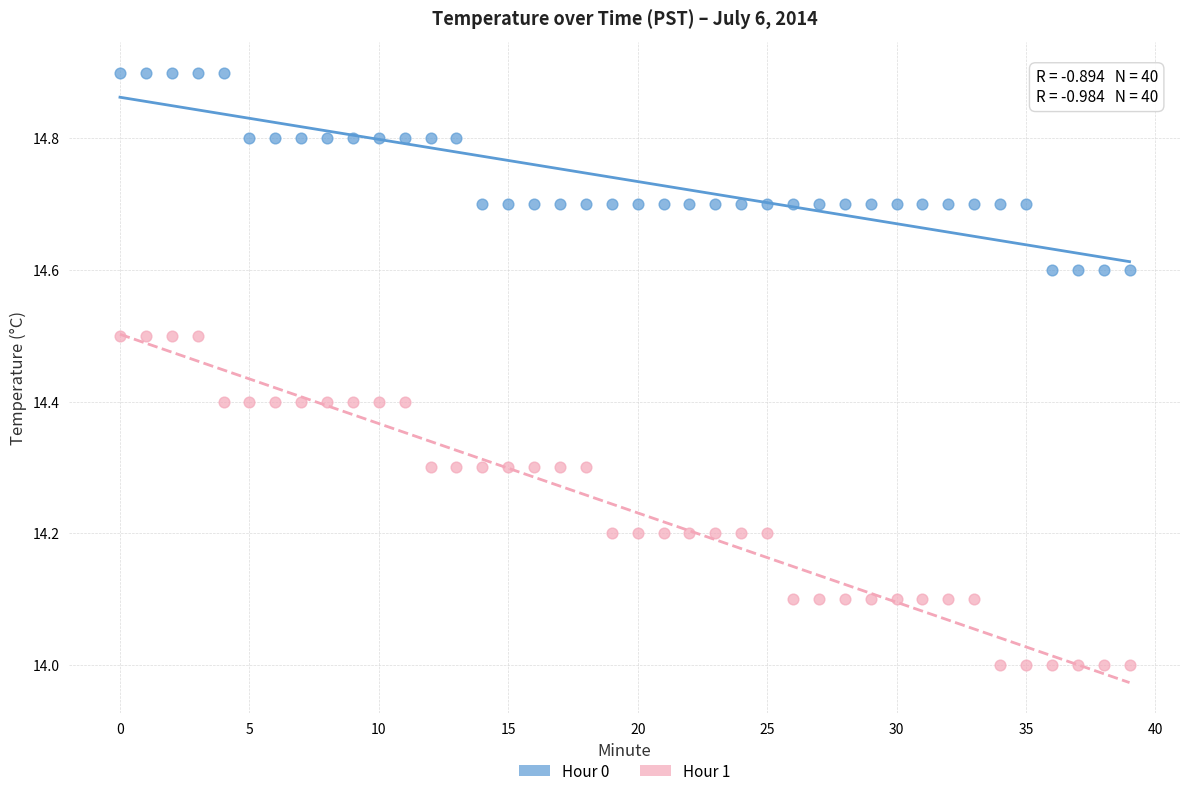

Which series reaches the minimum Y coordinate?

Hour 1